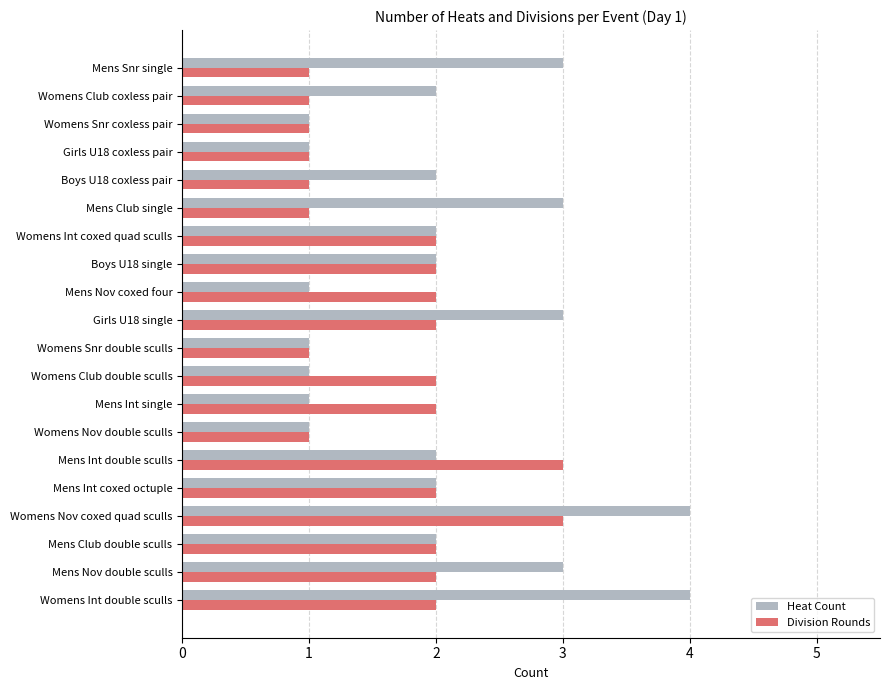

Is it true that Division Rounds equals 2 at Mens Int single?

True